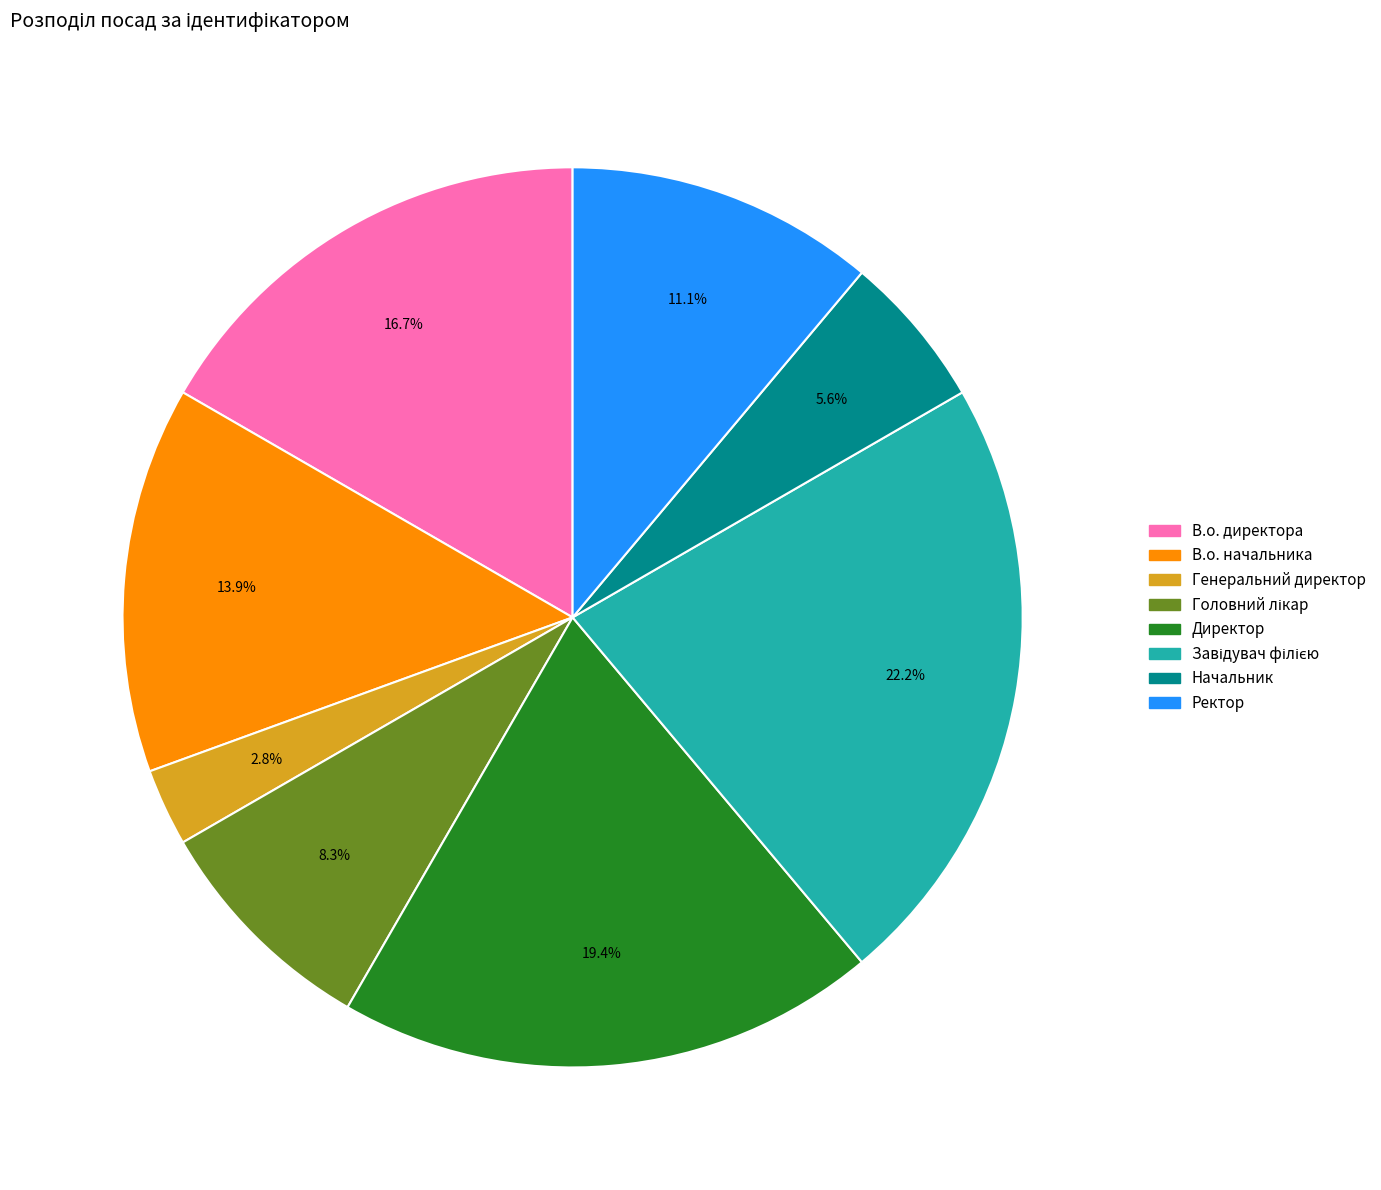

What is the ratio of the value at В.о. директора to the value at Директор?

0.9